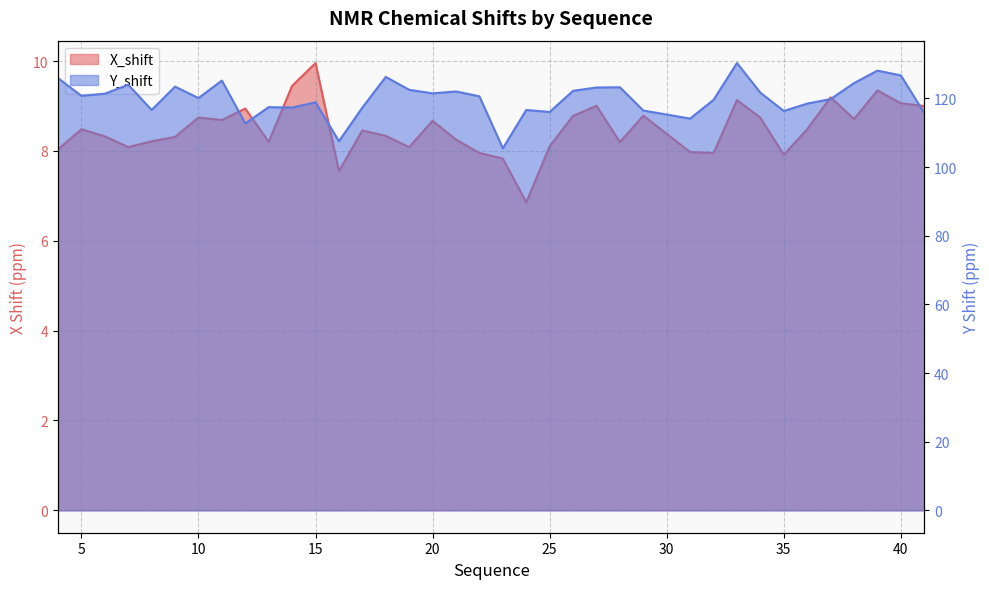

Where does the X_shift series first go above 8?

4